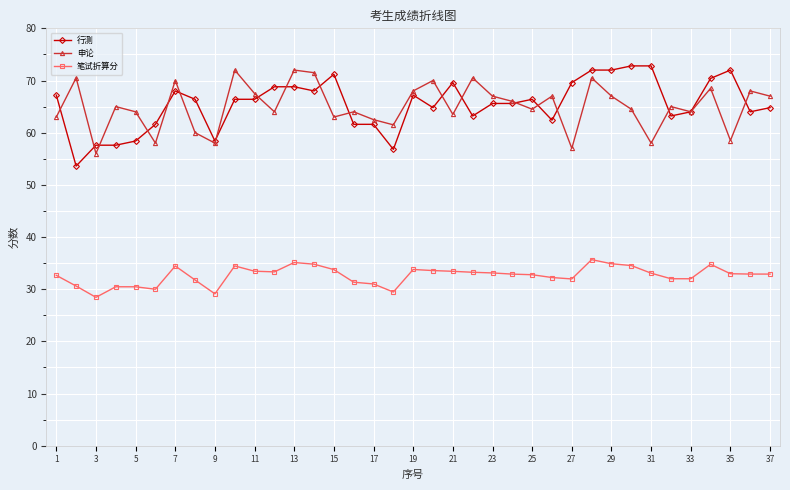

What is the maximum value shown in the chart?

72.8